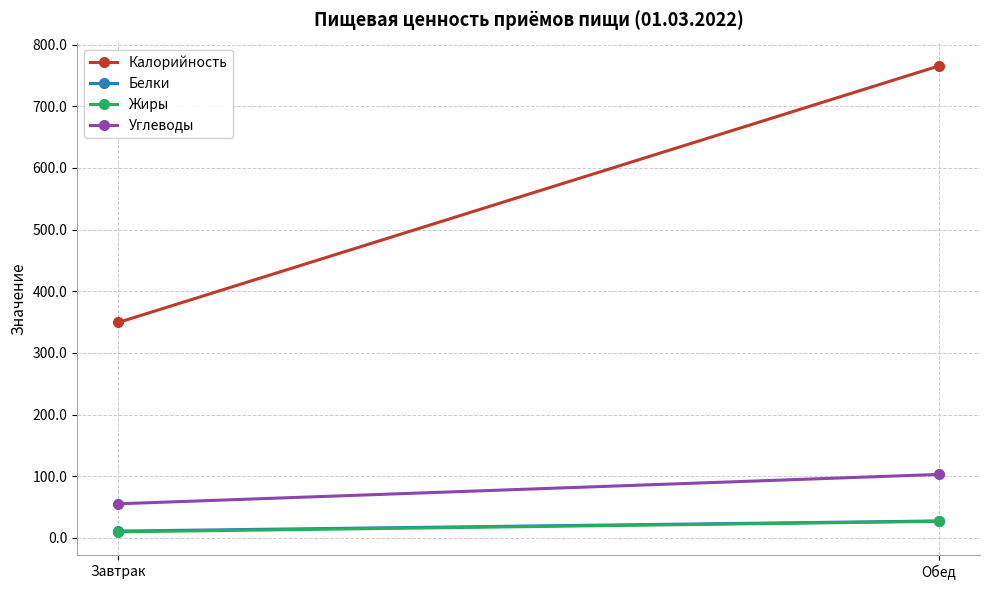

What is the value of the Жиры point at the 1st from the left?

9.7